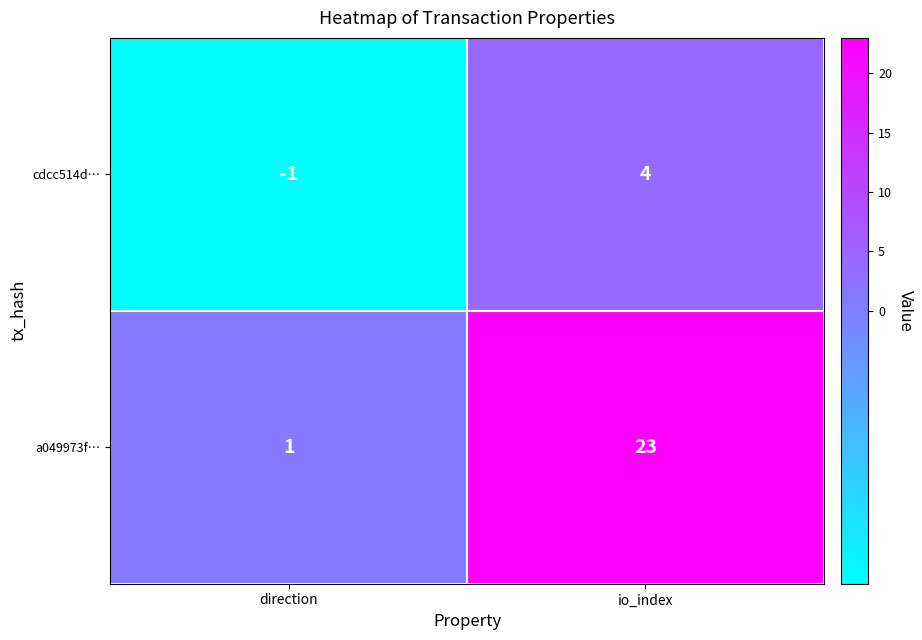

True or false: a049973f… has a value of 1 at direction.

True